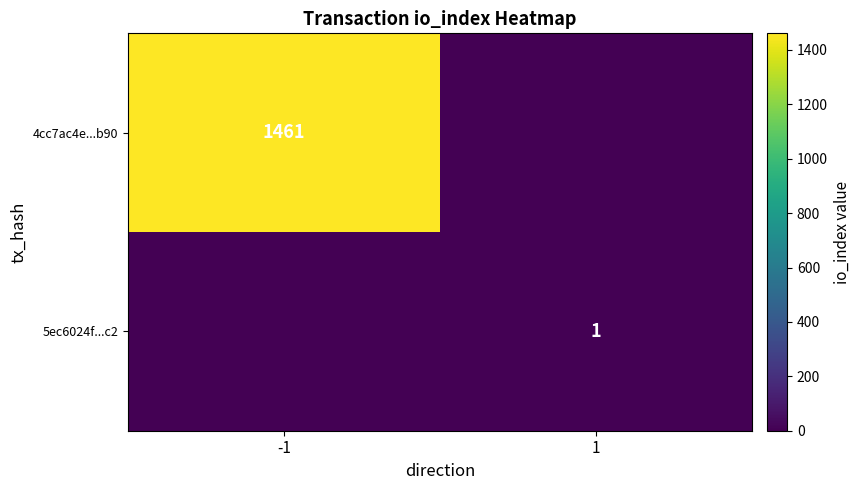

True or false: 4cc7ac4e...b90 has a value of 2508 at -1.

False